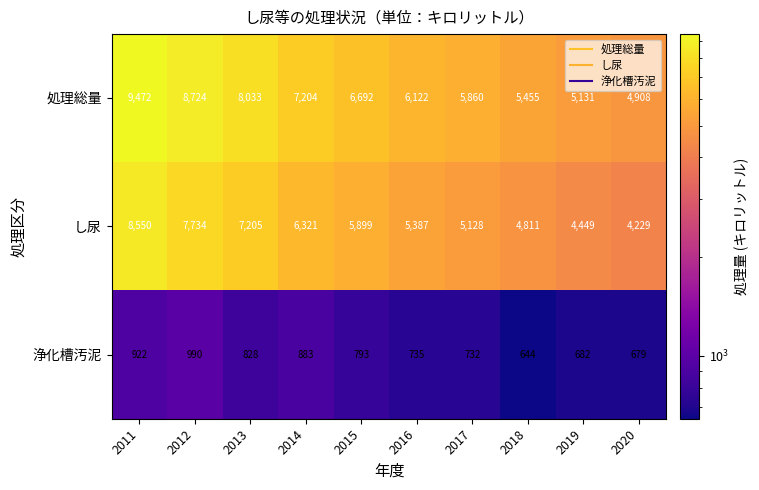

List the series in order of their peak value, lowest first.

浄化槽汚泥, し尿, 処理総量